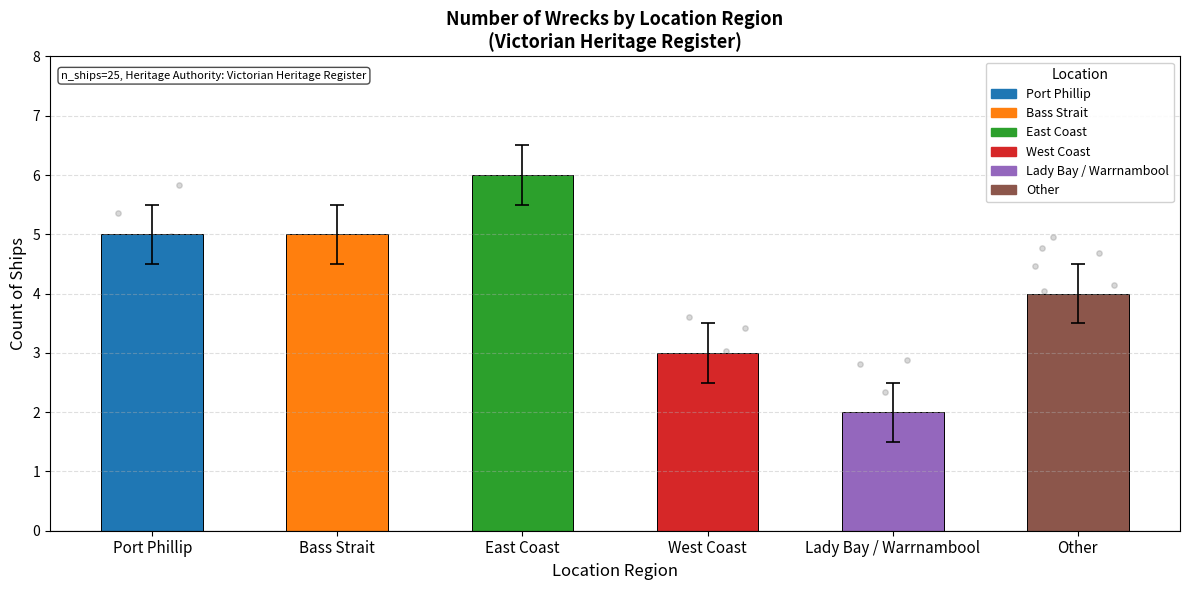

Between Port Phillip and East Coast, which is larger?

East Coast